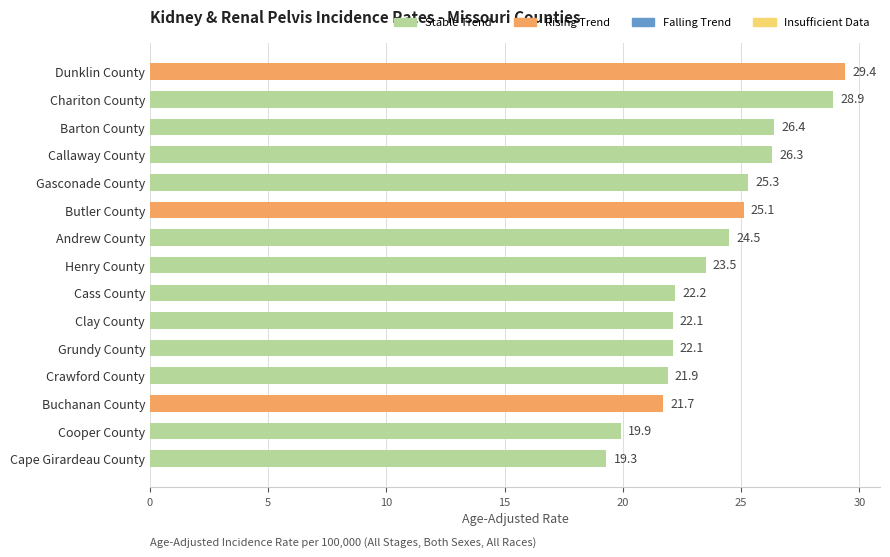

What is the difference between the values at Cape Girardeau County and Cooper County?

0.6